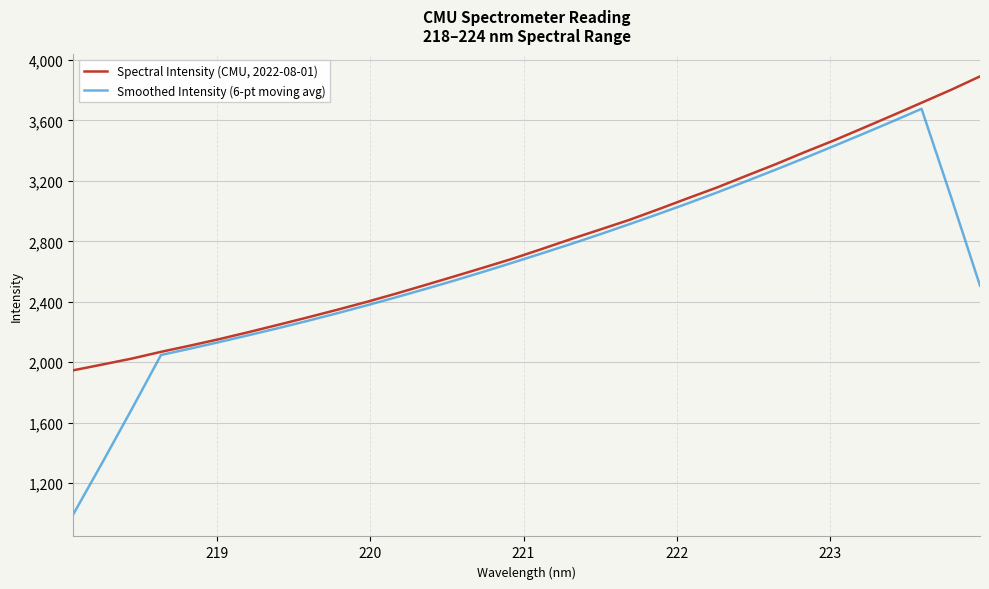

What is the minimum value shown in the chart?

992.8